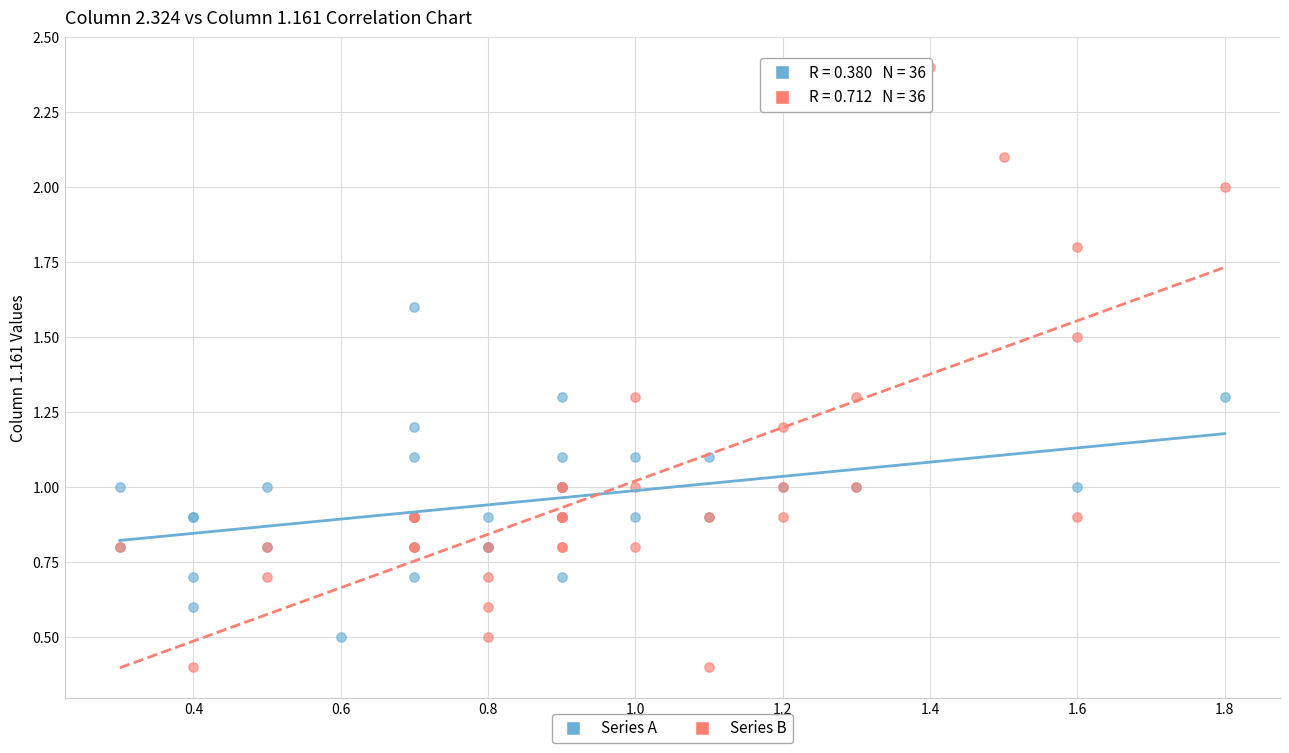

What are all the series names shown in the legend?

Series A, Series B